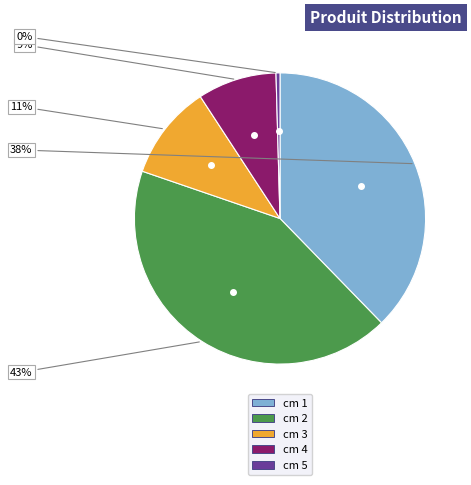

Count the number of slices in the pie.

5